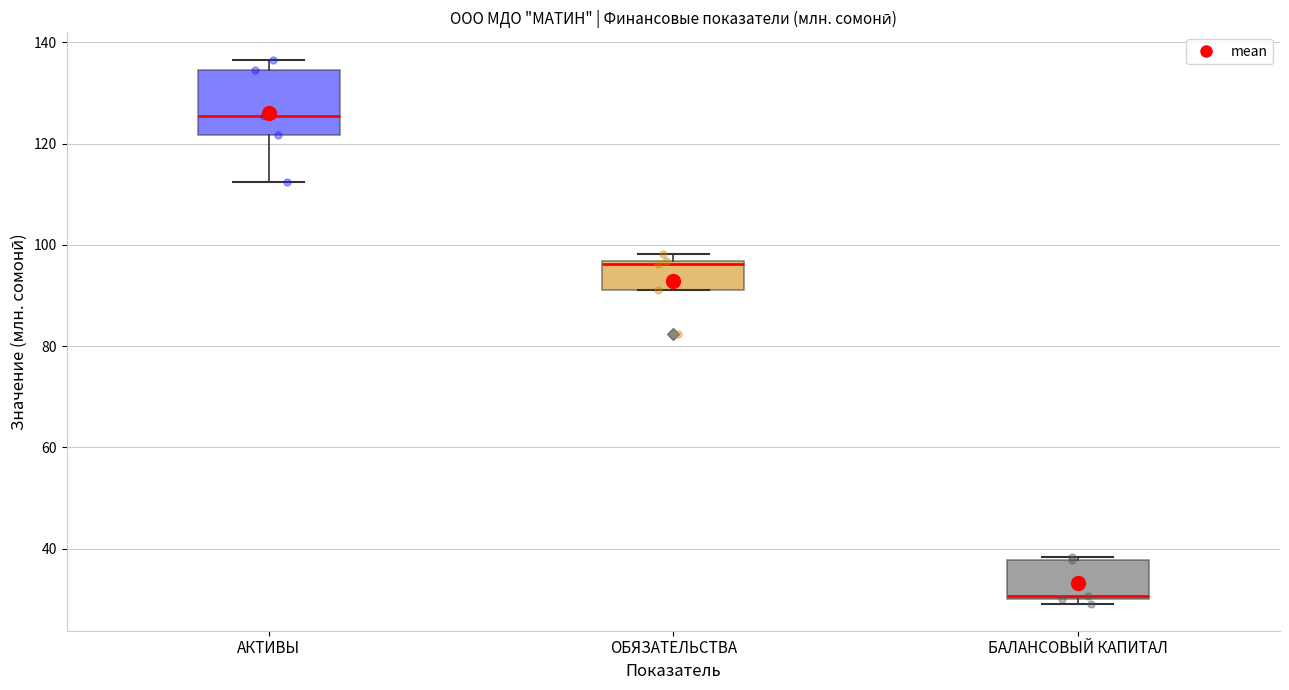

Which box has the highest median line?

АКТИВЫ